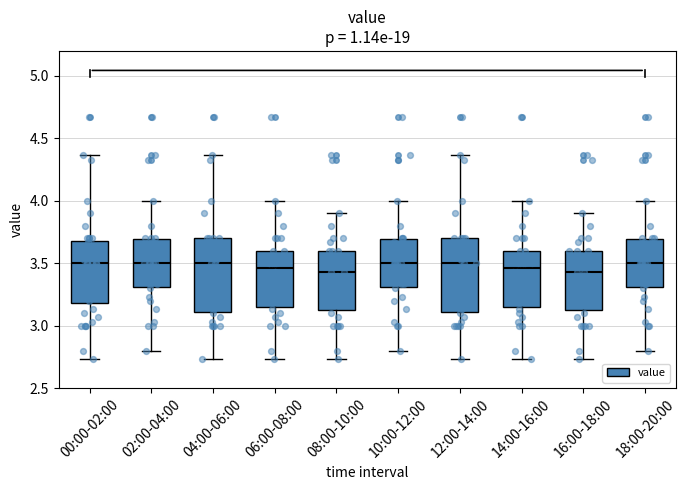

Reading left to right, read every box against the y-axis: the position of its median line, the range the box covers, and the ends of its whiskers. The values are not printed on the chart, so give them approximately, as read against the axis.

00:00-02:00: median 3.50, box 3.20 to 3.70, whiskers 2.75 to 4.35
02:00-04:00: median 3.50, box 3.30 to 3.70, whiskers 2.80 to 4.00
04:00-06:00: median 3.50, box 3.10 to 3.70, whiskers 2.75 to 4.35
06:00-08:00: median 3.45, box 3.15 to 3.60, whiskers 2.75 to 4.00
08:00-10:00: median 3.45, box 3.15 to 3.60, whiskers 2.75 to 3.90
10:00-12:00: median 3.50, box 3.30 to 3.70, whiskers 2.80 to 4.00
12:00-14:00: median 3.50, box 3.10 to 3.70, whiskers 2.75 to 4.35
14:00-16:00: median 3.45, box 3.15 to 3.60, whiskers 2.75 to 4.00
16:00-18:00: median 3.45, box 3.15 to 3.60, whiskers 2.75 to 3.90
18:00-20:00: median 3.50, box 3.30 to 3.70, whiskers 2.80 to 4.00